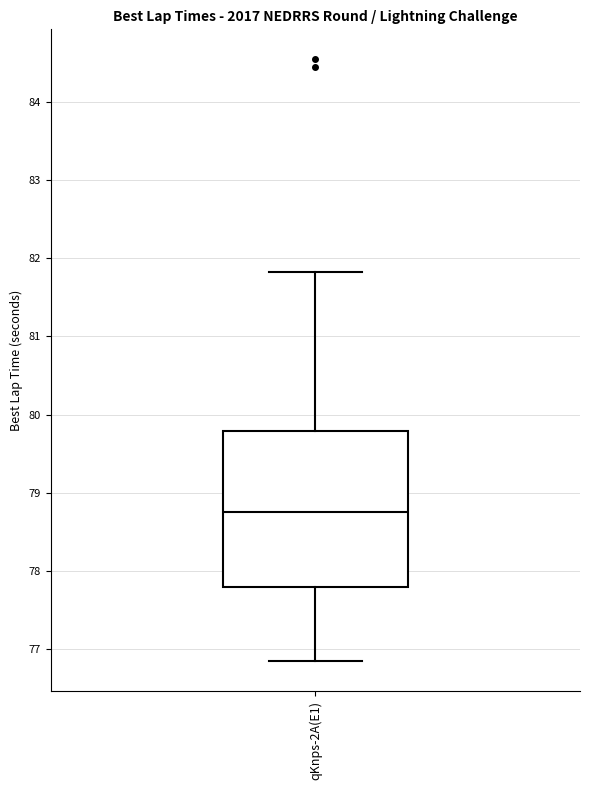

Read this box plot against the y-axis: the position of the median line, the range covered by the box, and the ends of both whiskers. The values are not printed on the chart, so give them approximately, as read against the axis.

median 78.8, box 77.8 to 79.8, whiskers 76.8 to 81.8